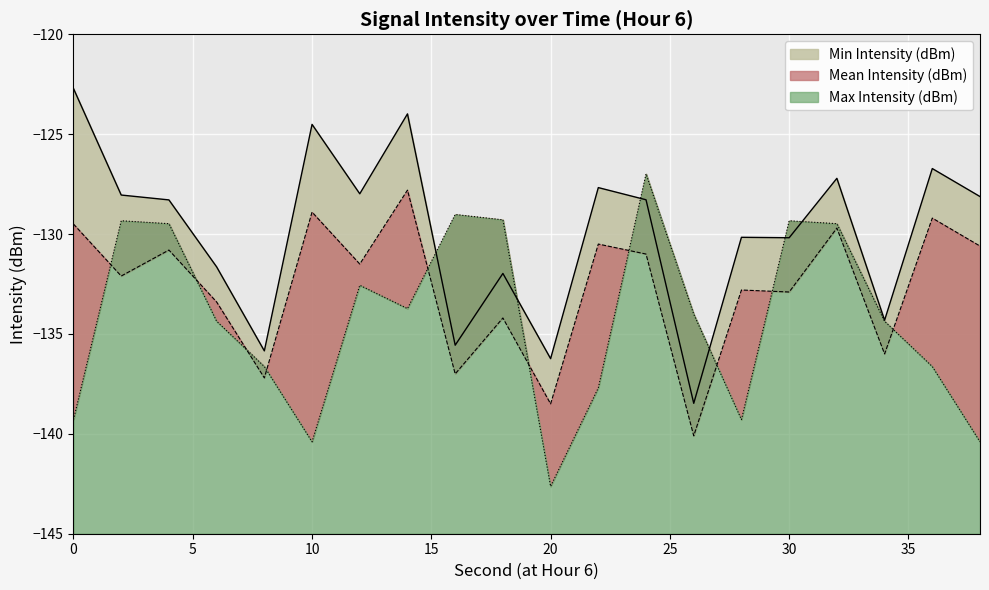

What is the sum of all Min Intensity (dBm) values?

-2597.9